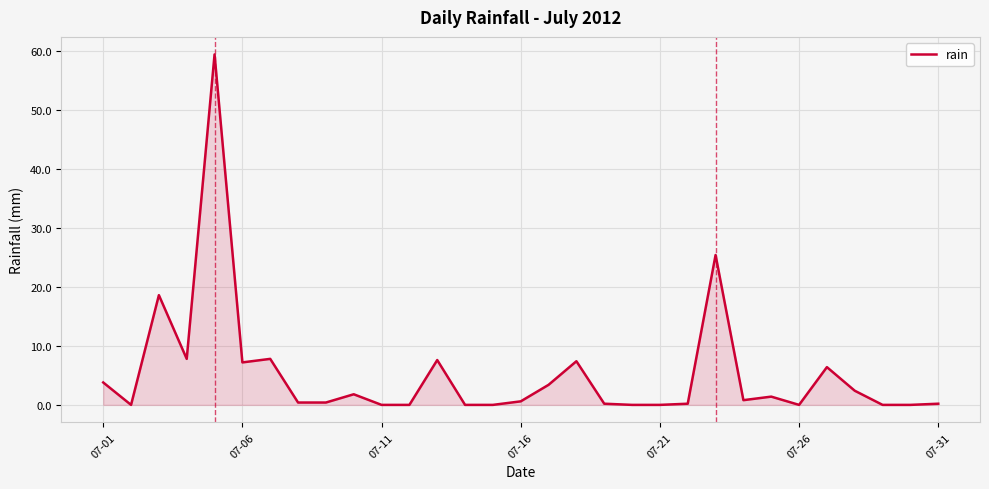

What is the difference between the maximum and minimum values?

59.4